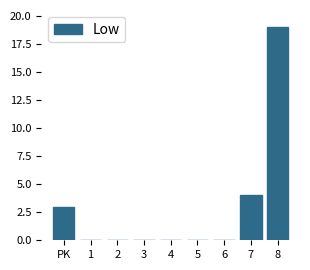

Reading left to right, list all the values displayed in this chart.

PK=3	1=0	2=0	3=0	4=0	5=0	6=0	7=4	8=19